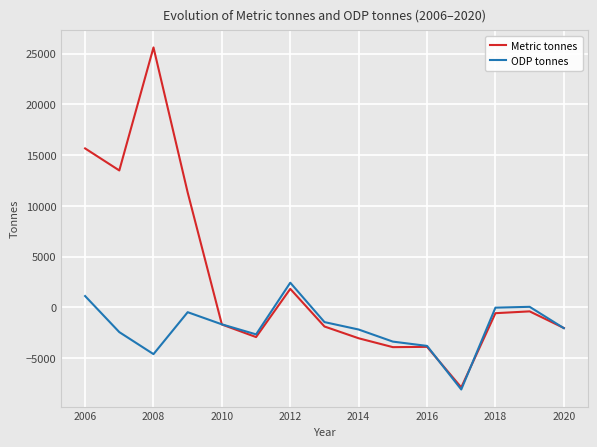

List the series in order of their peak value, lowest first.

ODP tonnes, Metric tonnes